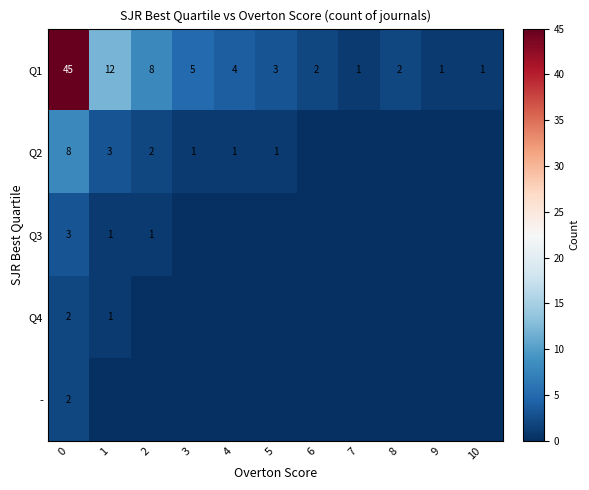

What is the sum of all Q1 values?

84